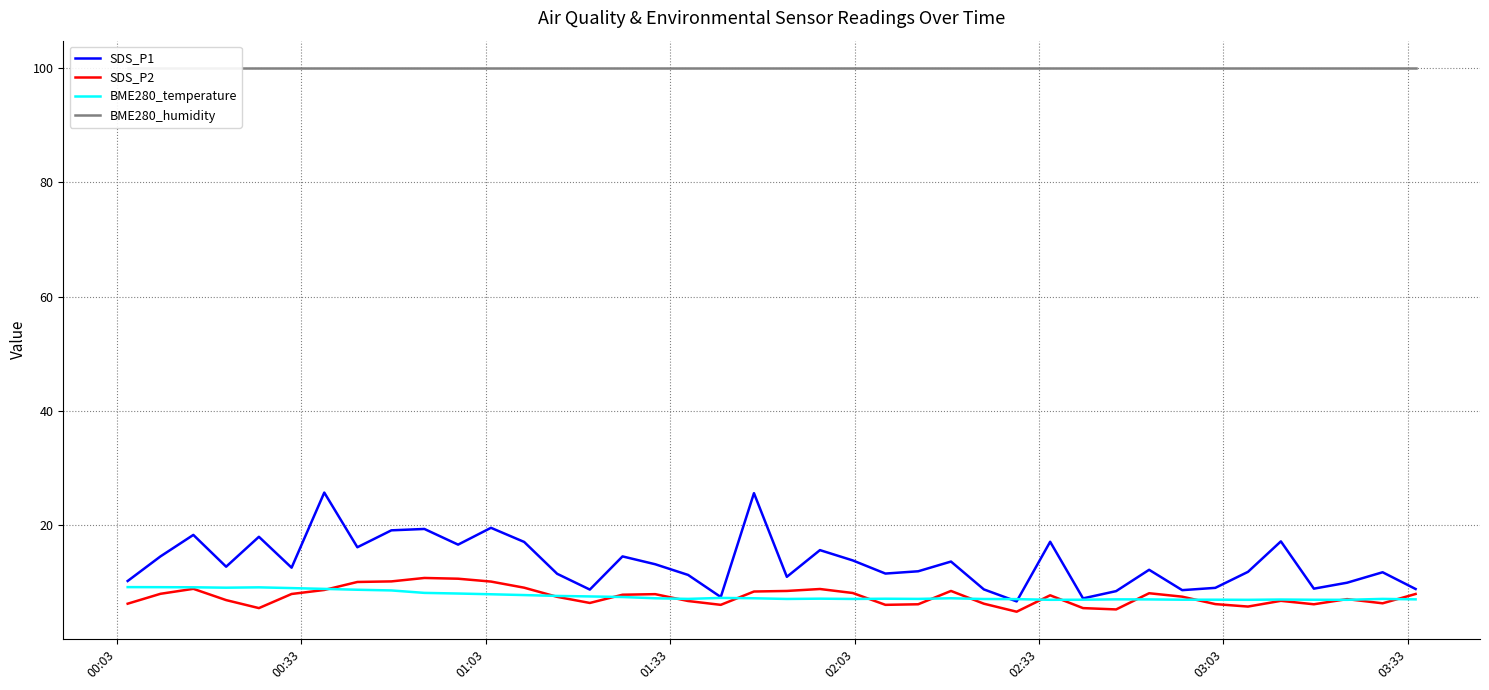

Which series has the largest total across all categories?

BME280_humidity